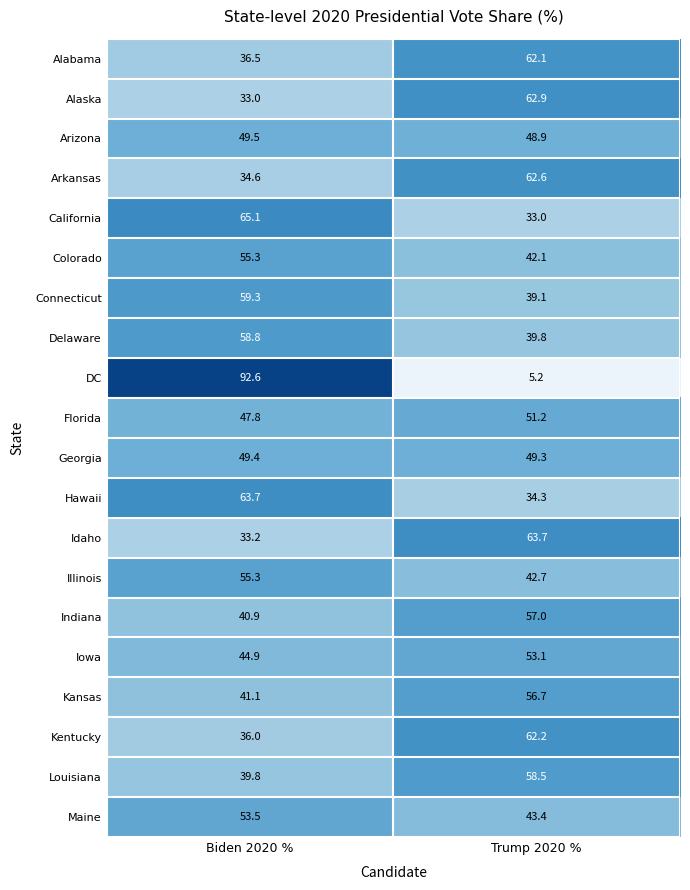

The value of Alabama at Biden 2020 % is 36.5. True or false?

True